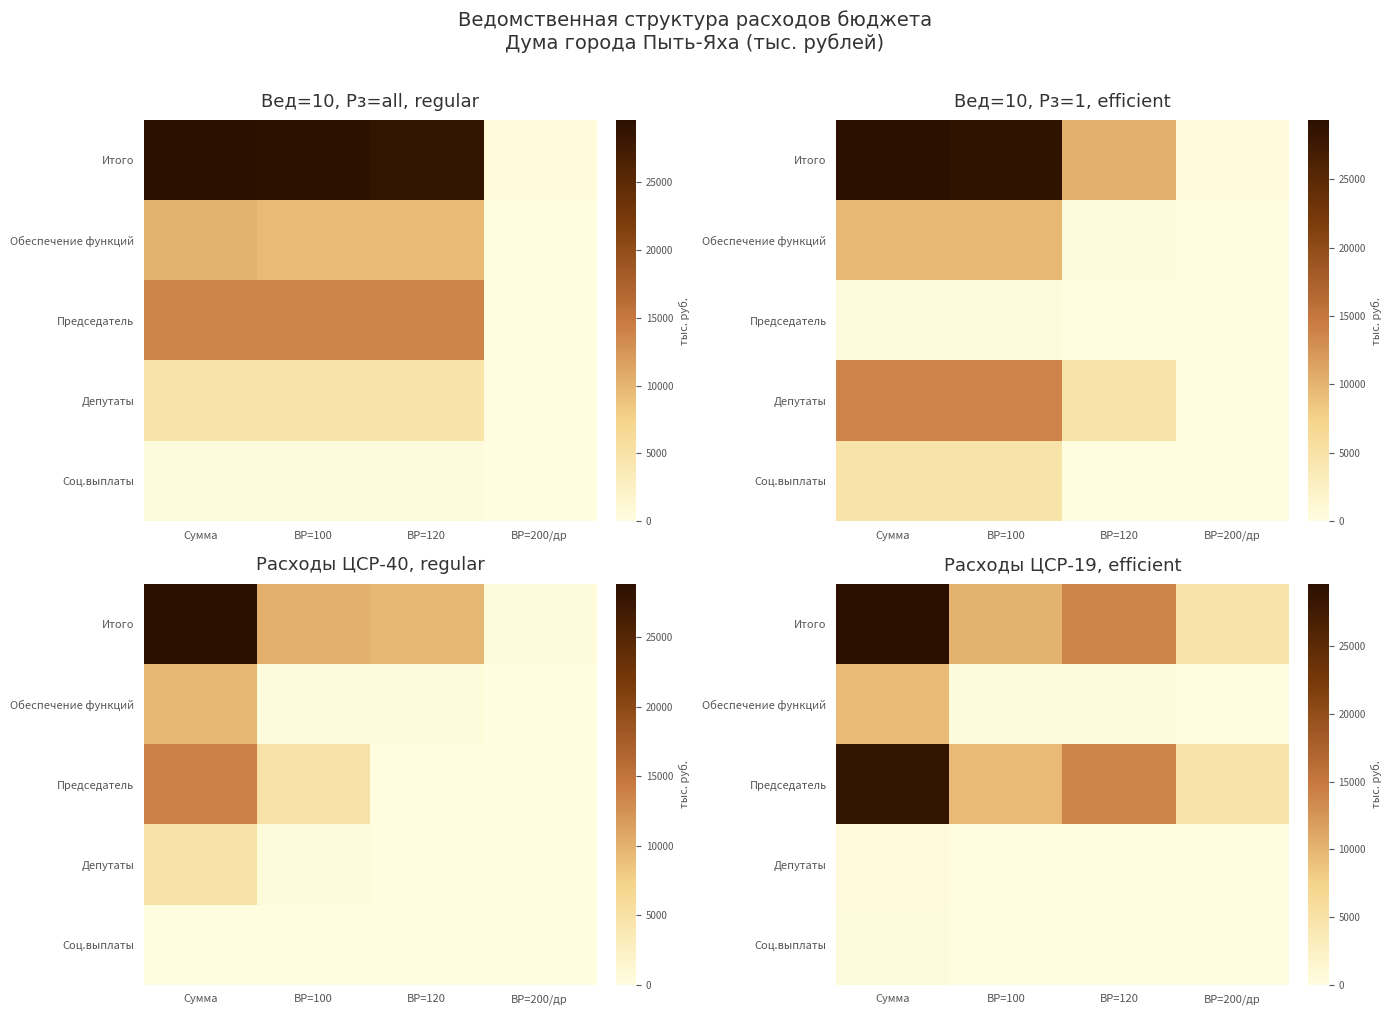

At which category is the sum across all series the highest?

Сумма